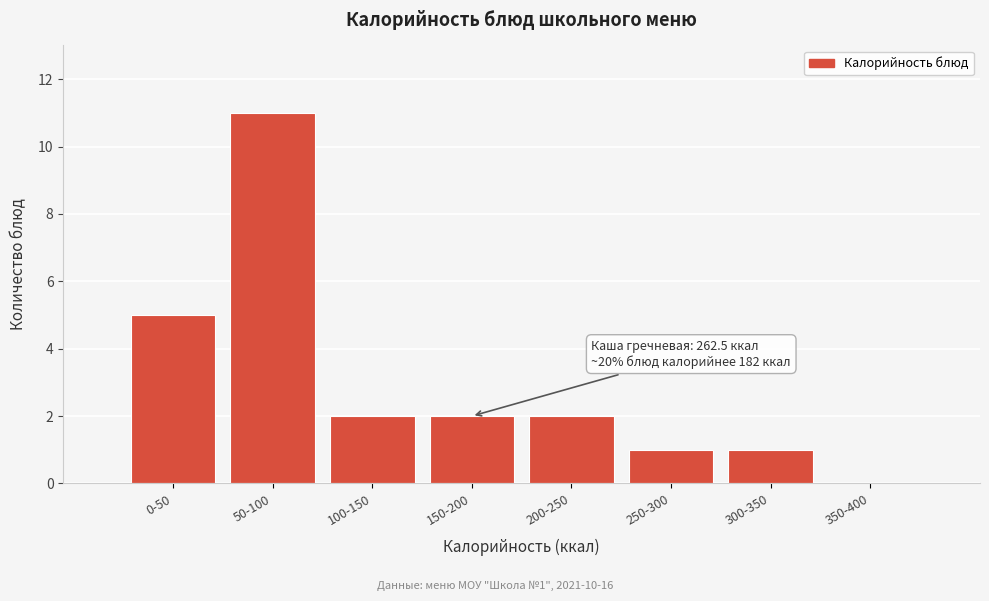

Reading left to right, list all the values displayed in this chart.

0-50=5	50-100=11	100-150=2	150-200=2	200-250=2	250-300=1	300-350=1	350-400=0